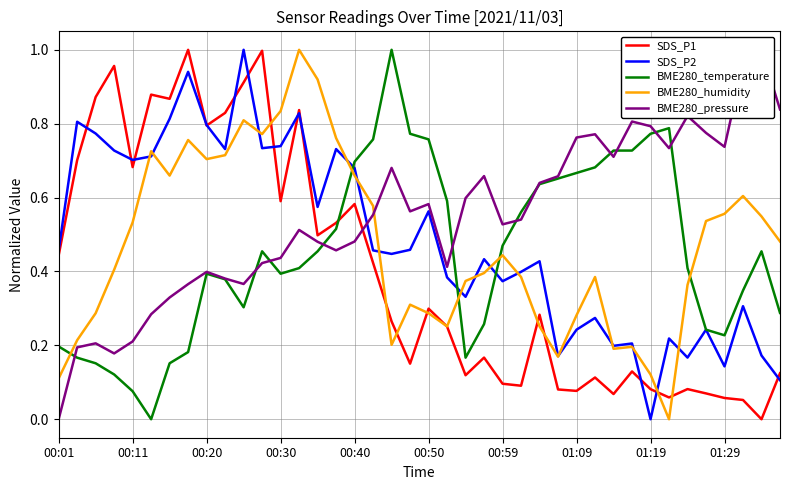

Which series ends up on top after the final intersection of BME280_humidity and BME280_pressure?

BME280_pressure